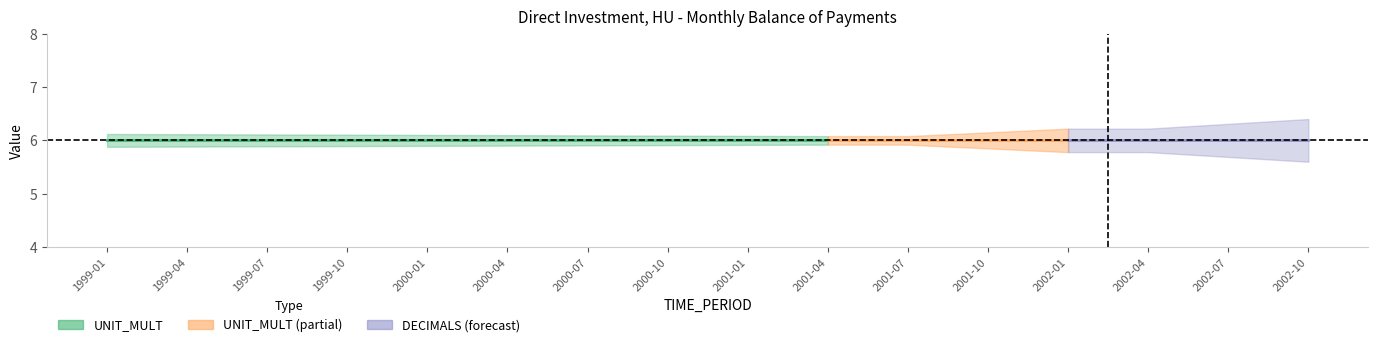

Which has a higher value, 2000-10 or 2002-10?

2000-10